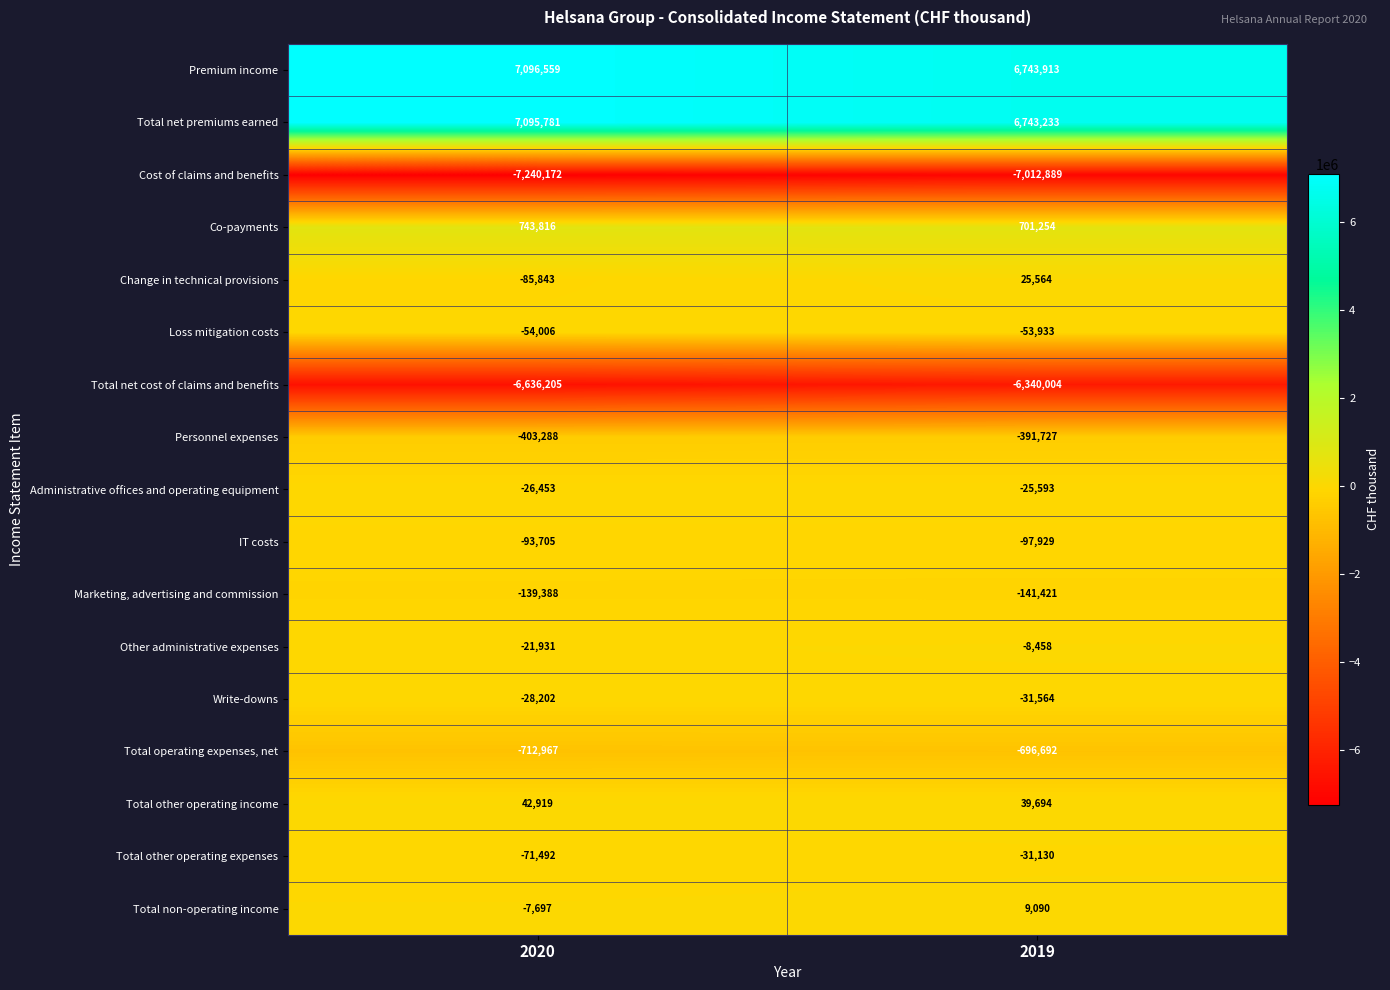

At which label is Total other operating expenses closest to -51311?

2020